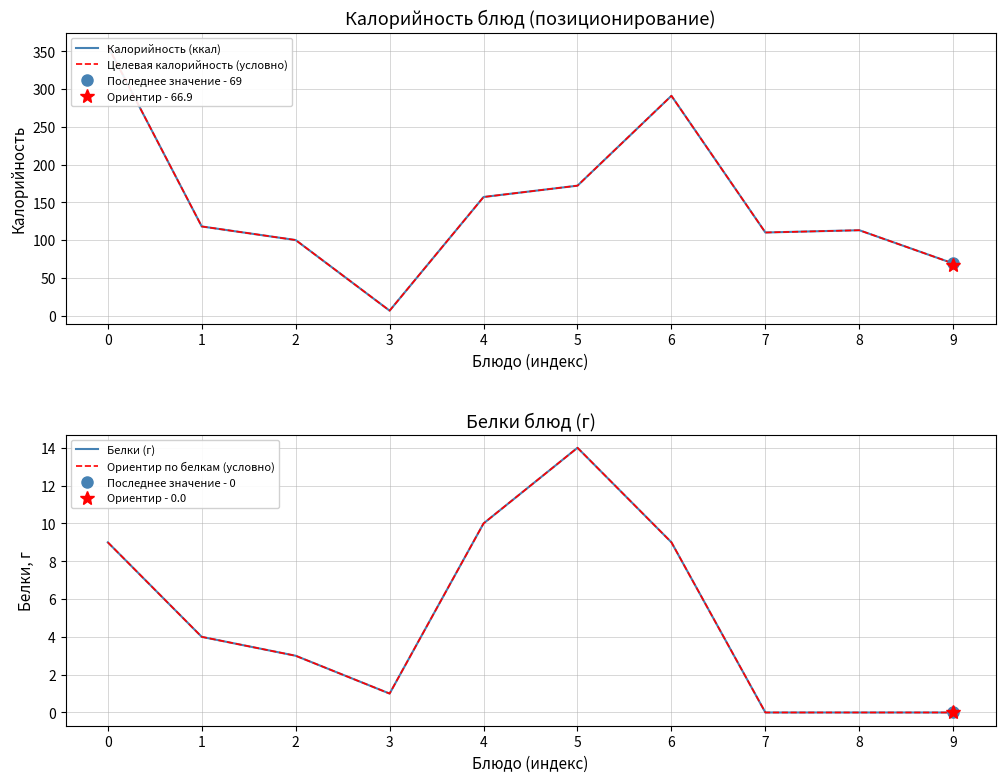

Which series has the largest total across all categories?

Калорийность (ккал)